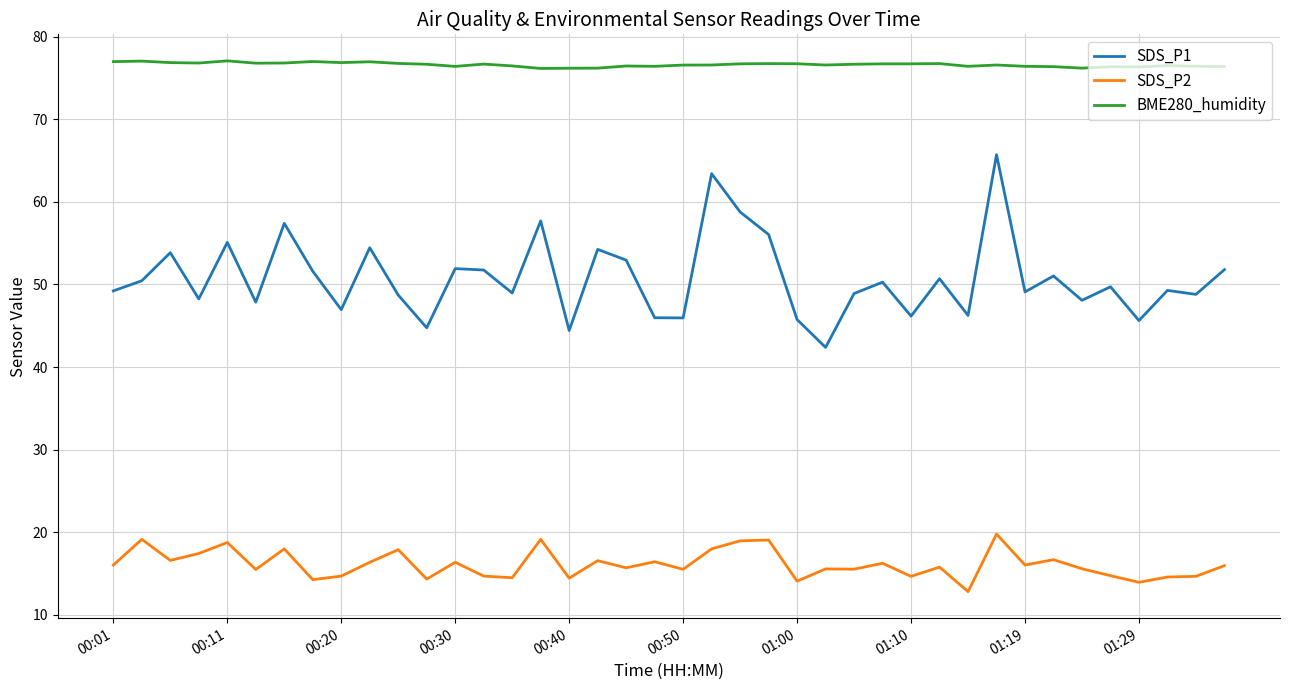

True or false: SDS_P1 and SDS_P2 cross at least once.

False